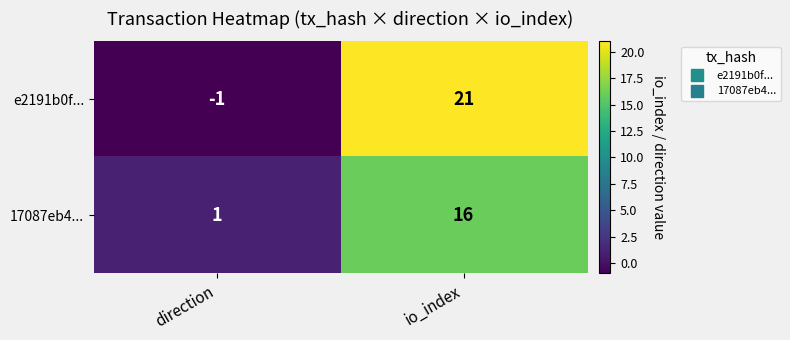

Reading right to left, transcribe all the data shown in this chart.

e2191b0f...: 21	-1
17087eb4...: 16	1